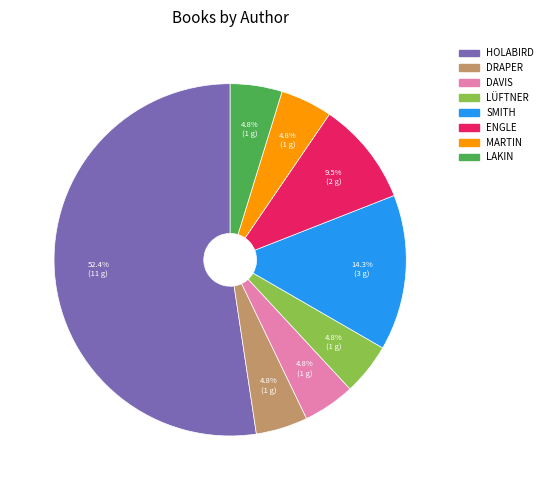

Is there any slice that represents more than half of the pie?

Yes